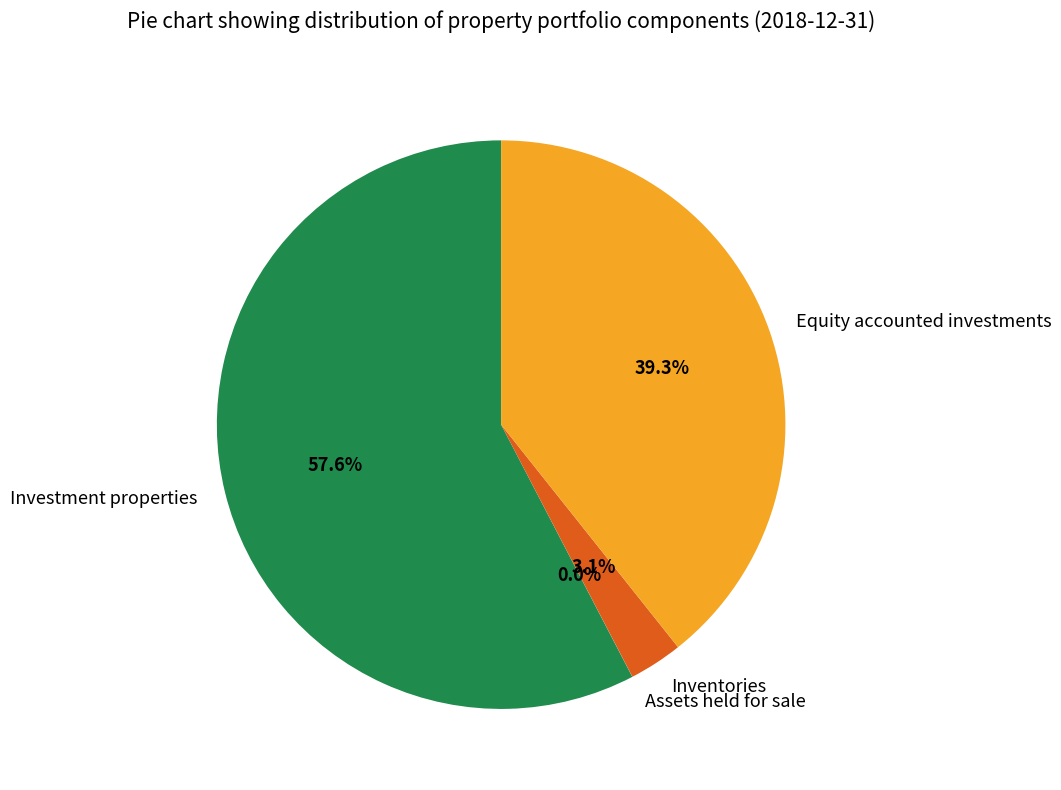

Which category accounts for the majority?

Investment properties